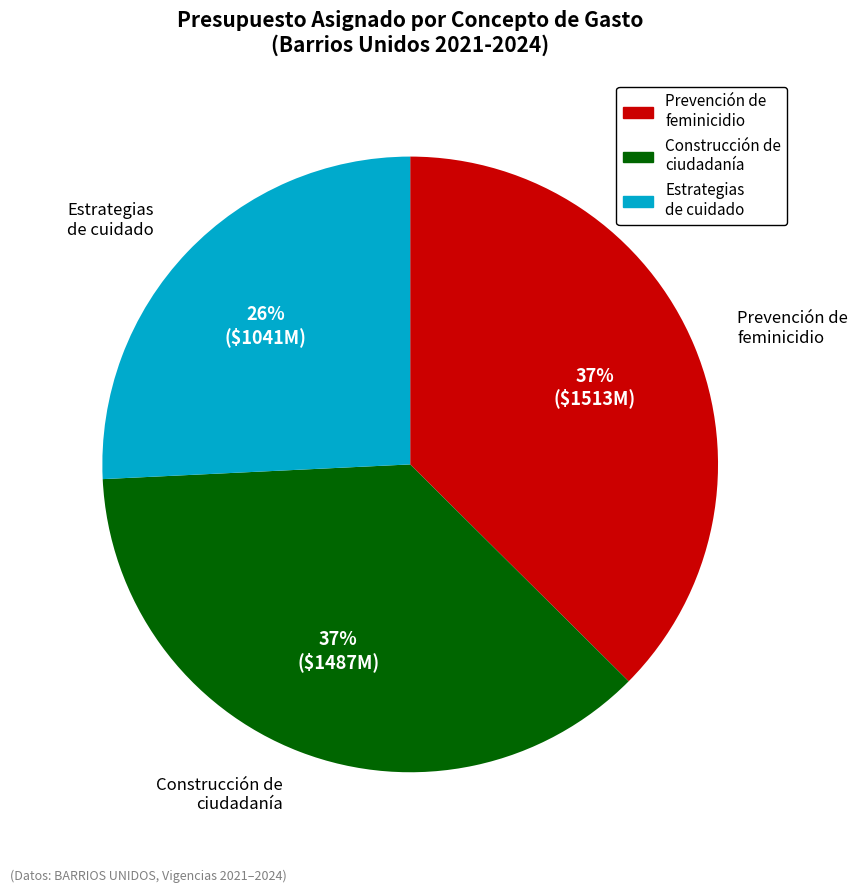

To the nearest percent, what is the average slice percentage?

33%